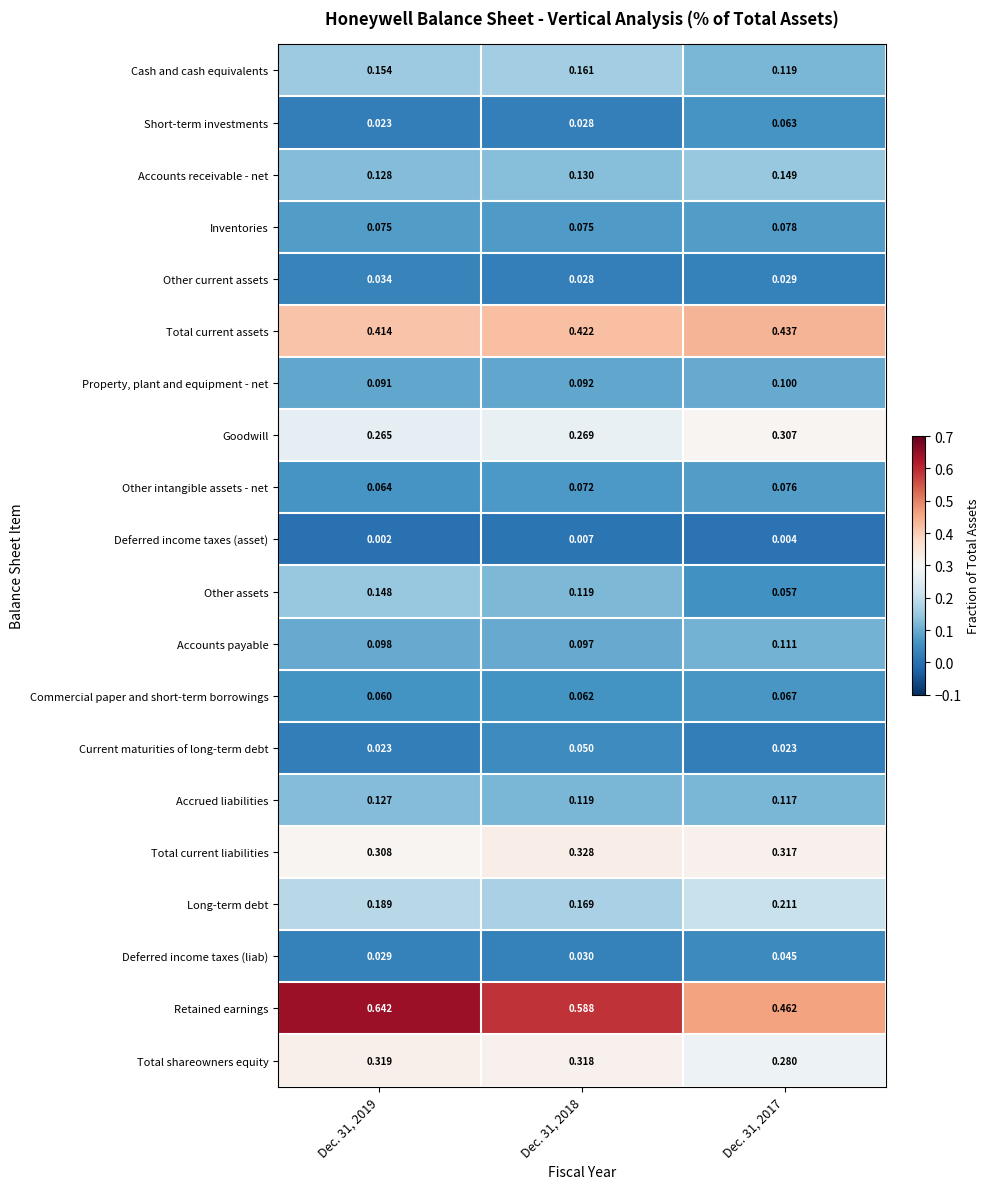

Rank the series at Dec. 31, 2017 from highest to lowest value.

Retained earnings, Total current assets, Total current liabilities, Goodwill, Total shareowners equity, Long-term debt, Accounts receivable - net, Cash and cash equivalents, Accrued liabilities, Accounts payable, Property, plant and equipment - net, Inventories, Other intangible assets - net, Commercial paper and short-term borrowings, Short-term investments, Other assets, Deferred income taxes (liab), Other current assets, Current maturities of long-term debt, Deferred income taxes (asset)